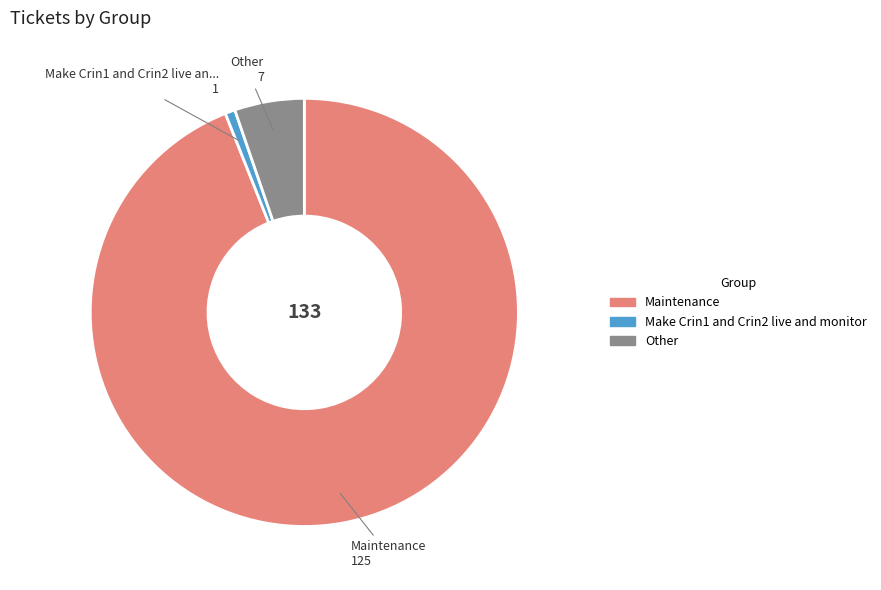

Is there any slice that represents more than half of the pie?

Yes